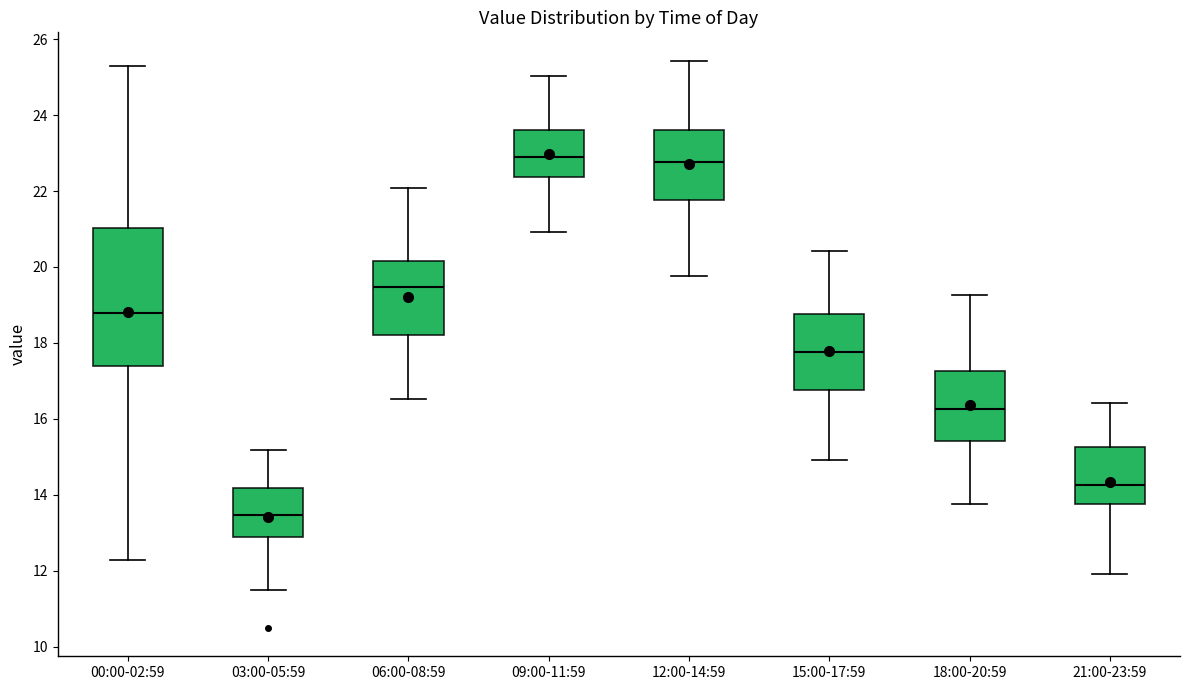

Reading left to right, transcribe this box plot: for each box, give where its median line is, the range the box spans, and where its two whiskers end, as read against the y-axis. The values are not printed on the chart, so give them approximately, as read against the axis.

00:00-02:59: median 18.8, box 17.4 to 21.0, whiskers 12.4 to 25.4
03:00-05:59: median 13.4, box 13.0 to 14.2, whiskers 11.6 to 15.2
06:00-08:59: median 19.4, box 18.2 to 20.2, whiskers 16.6 to 22.0
09:00-11:59: median 23.0, box 22.4 to 23.6, whiskers 21.0 to 25.0
12:00-14:59: median 22.8, box 21.8 to 23.6, whiskers 19.8 to 25.4
15:00-17:59: median 17.8, box 16.8 to 18.8, whiskers 15.0 to 20.4
18:00-20:59: median 16.2, box 15.4 to 17.2, whiskers 13.8 to 19.2
21:00-23:59: median 14.2, box 13.8 to 15.2, whiskers 12.0 to 16.4